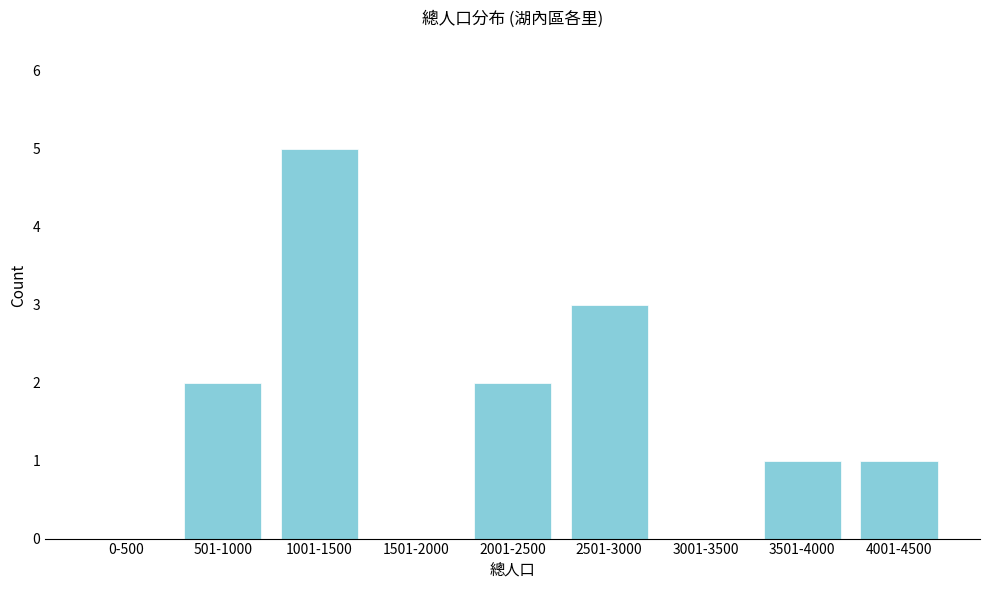

Reading left to right, what are all the values shown in this chart?

0-500=0	501-1000=2	1001-1500=5	1501-2000=0	2001-2500=2	2501-3000=3	3001-3500=0	3501-4000=1	4001-4500=1